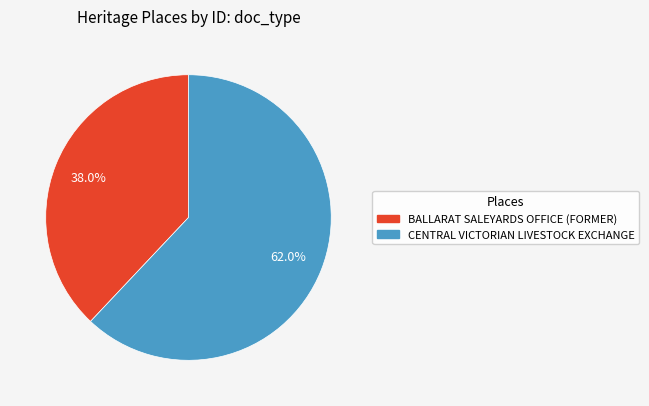

Which category has the biggest portion of the pie?

CENTRAL VICTORIAN LIVESTOCK EXCHANGE